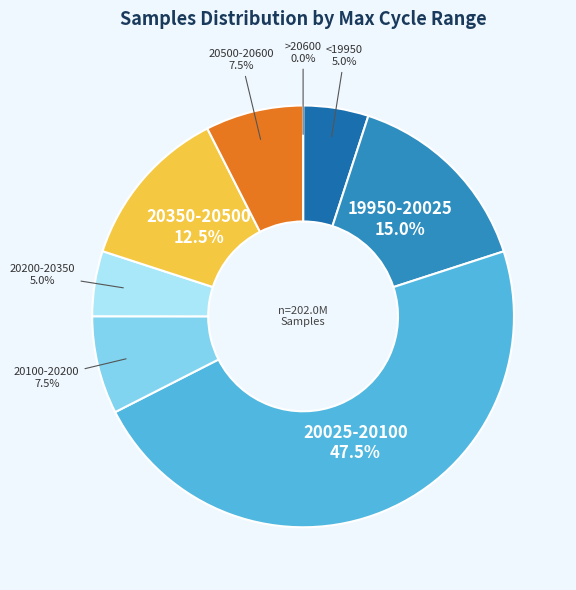

Does any single category account for the majority?

No